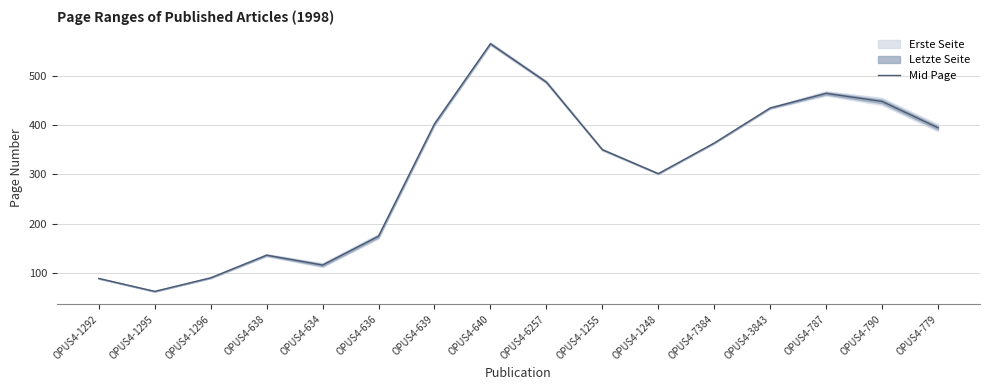

What is the label of the 14th point from the left?

OPUS4-787